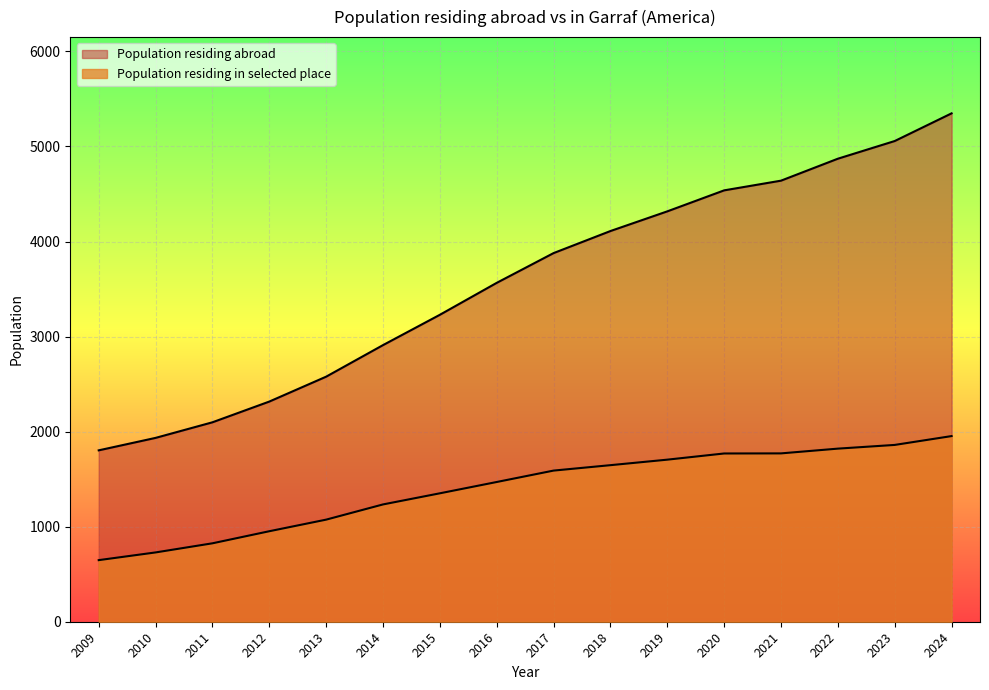

What is the value of the 5th point from the left?

2578